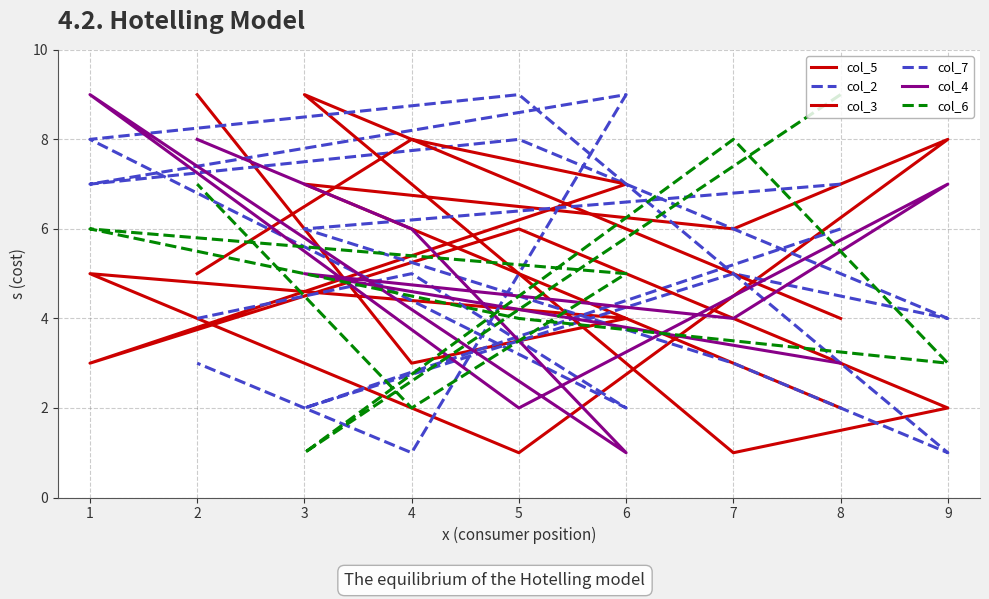

What is the total value across all series at 9?

25